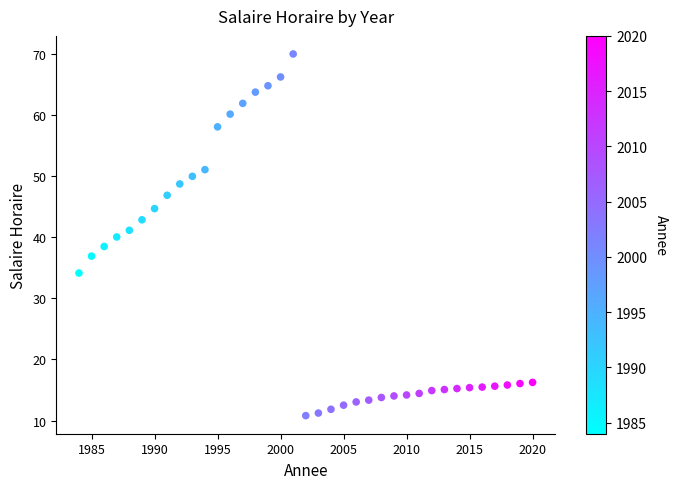

What is the range of X values (max minus min)?

36.0